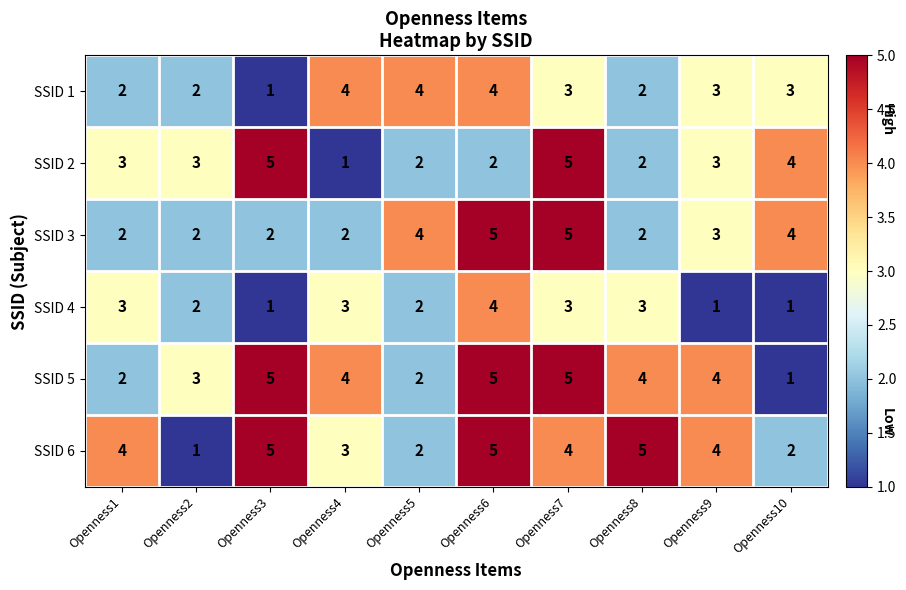

What is the average value of the SSID 5 series?

4